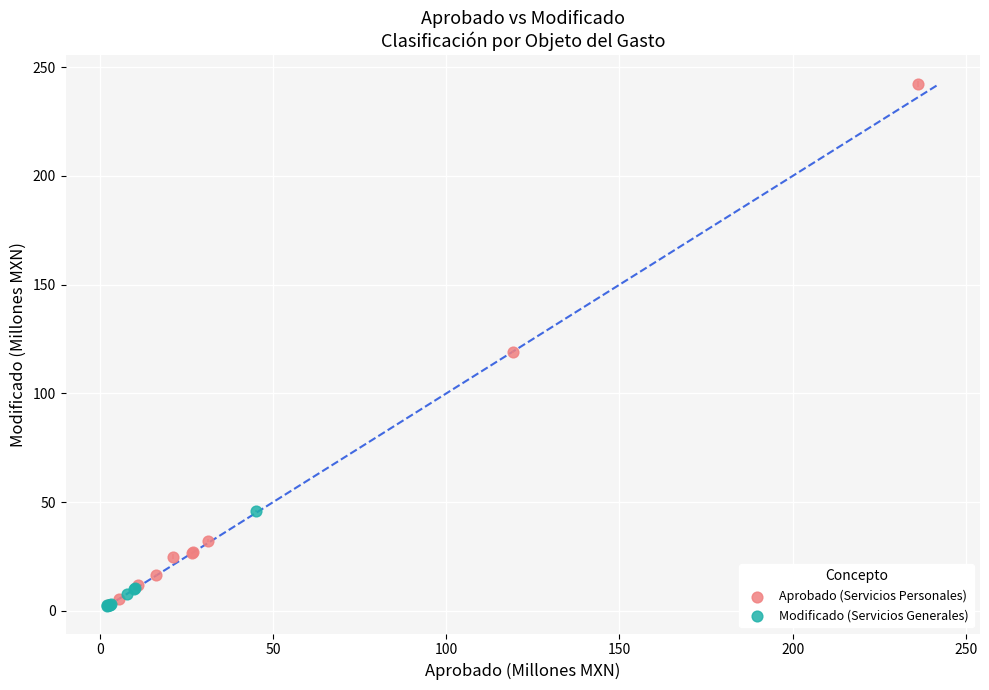

Which series reaches the maximum Y coordinate?

Aprobado (Servicios Personales)